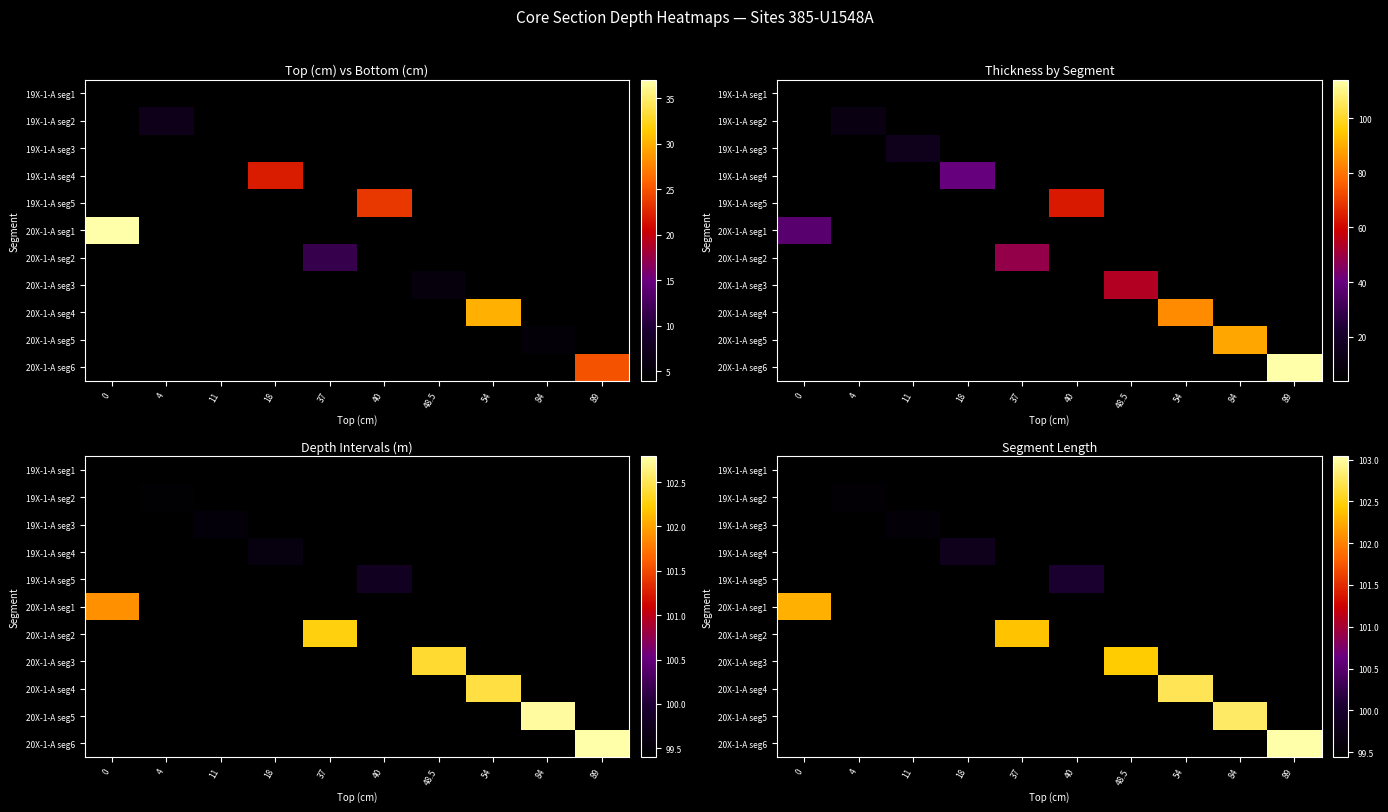

How many data points does each series have?

10